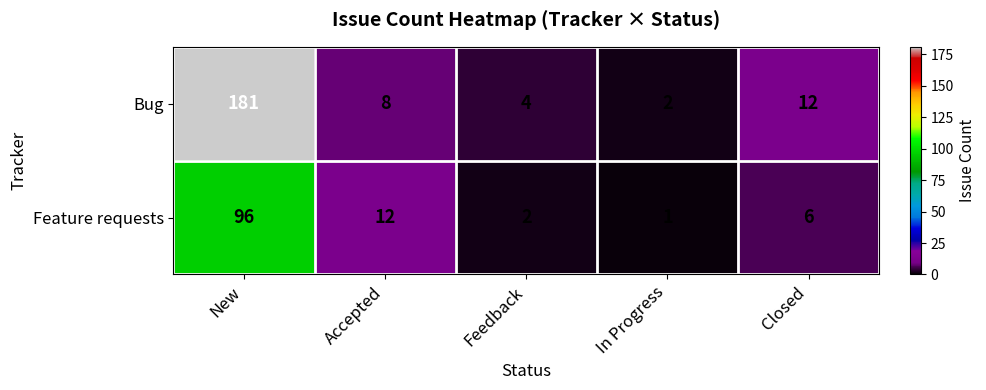

What is the difference between the highest and lowest values at Accepted?

4